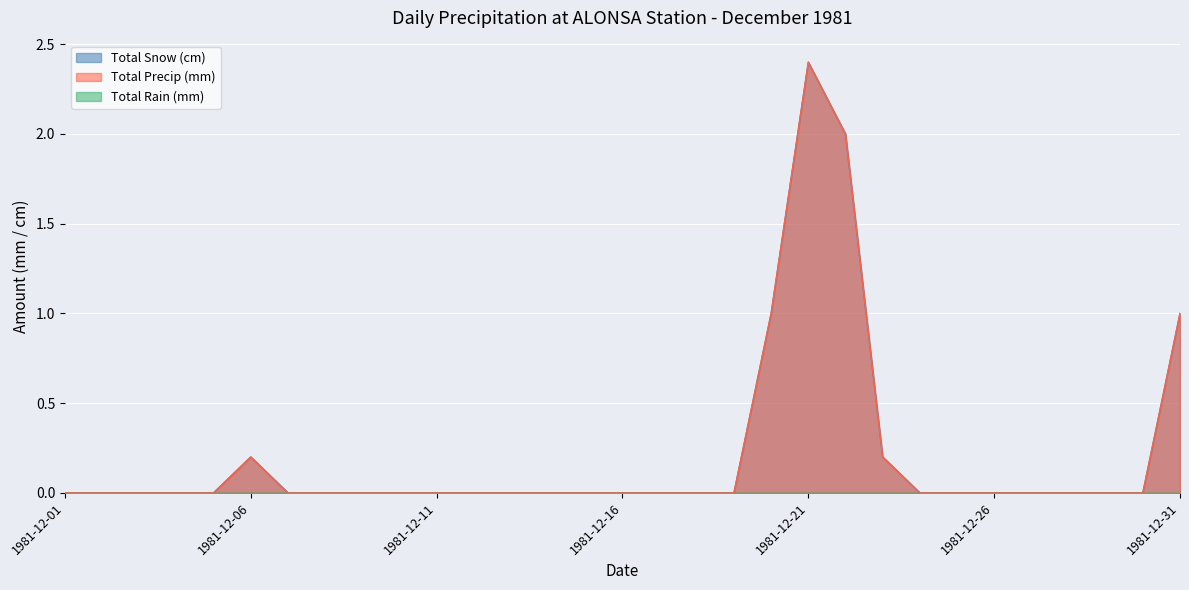

Is the value of Total Precip (mm) at 1981-12-03 greater than the value of Total Snow (cm) at 1981-12-08?

No